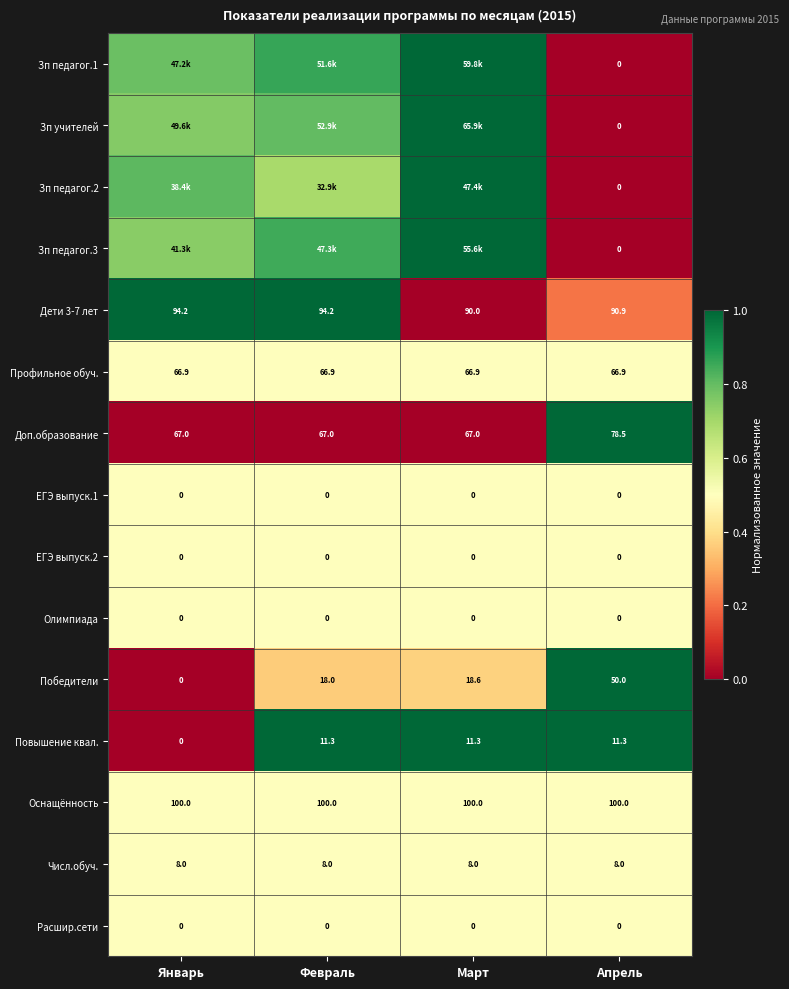

At which label is Повышение квал. closest to 5?

Январь